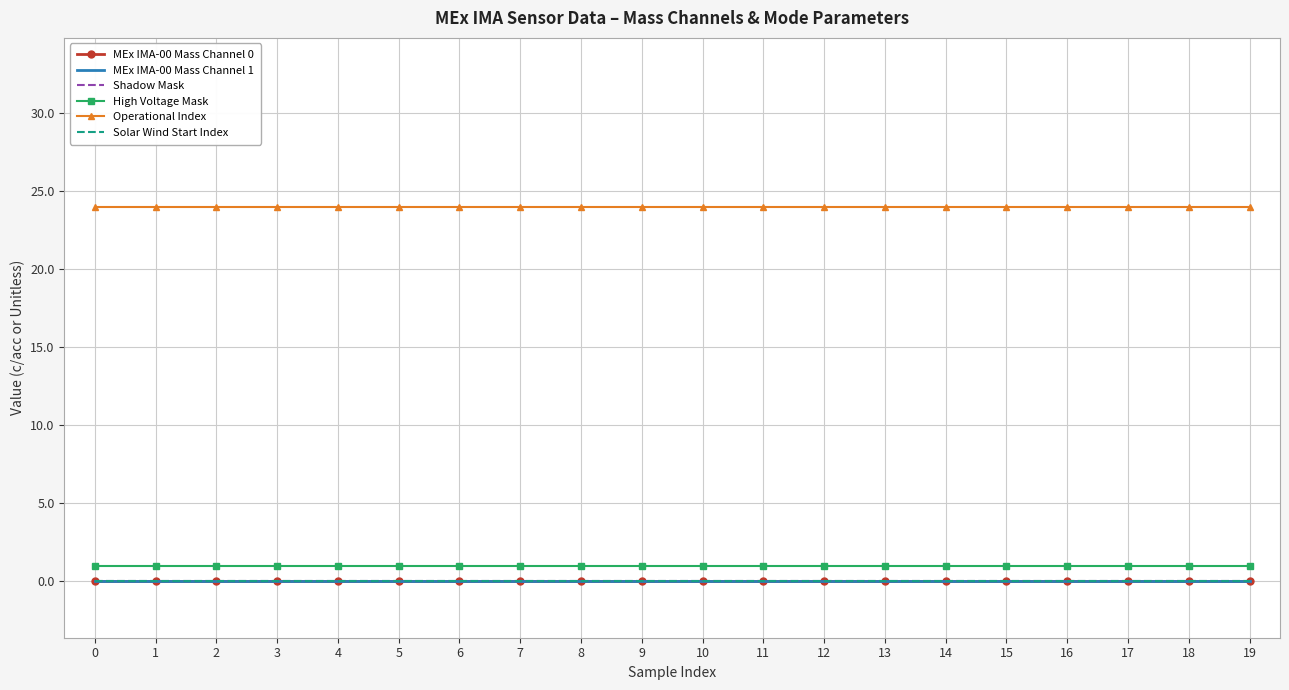

What is the maximum value shown in the chart?

24